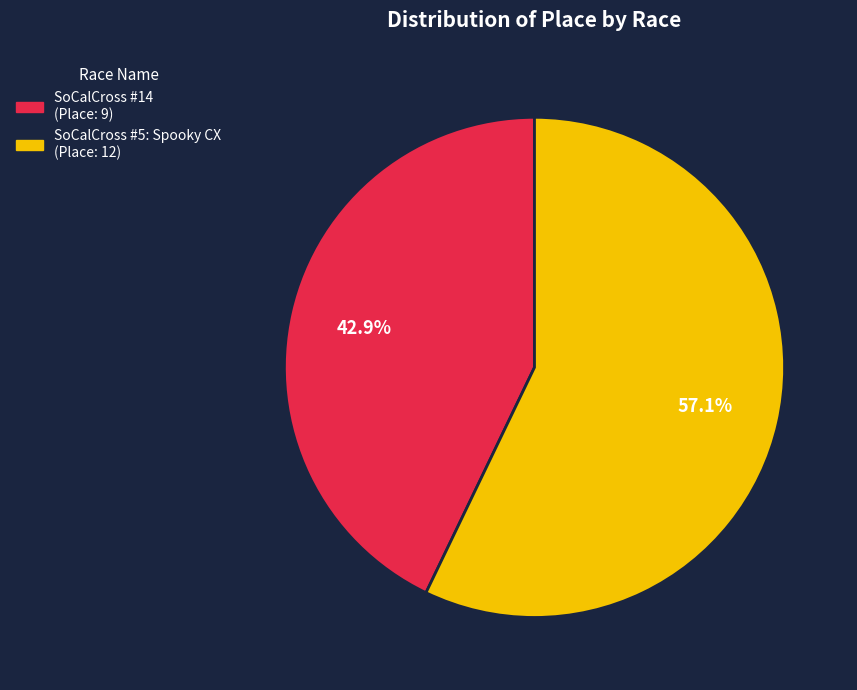

Does any single category account for the majority?

Yes